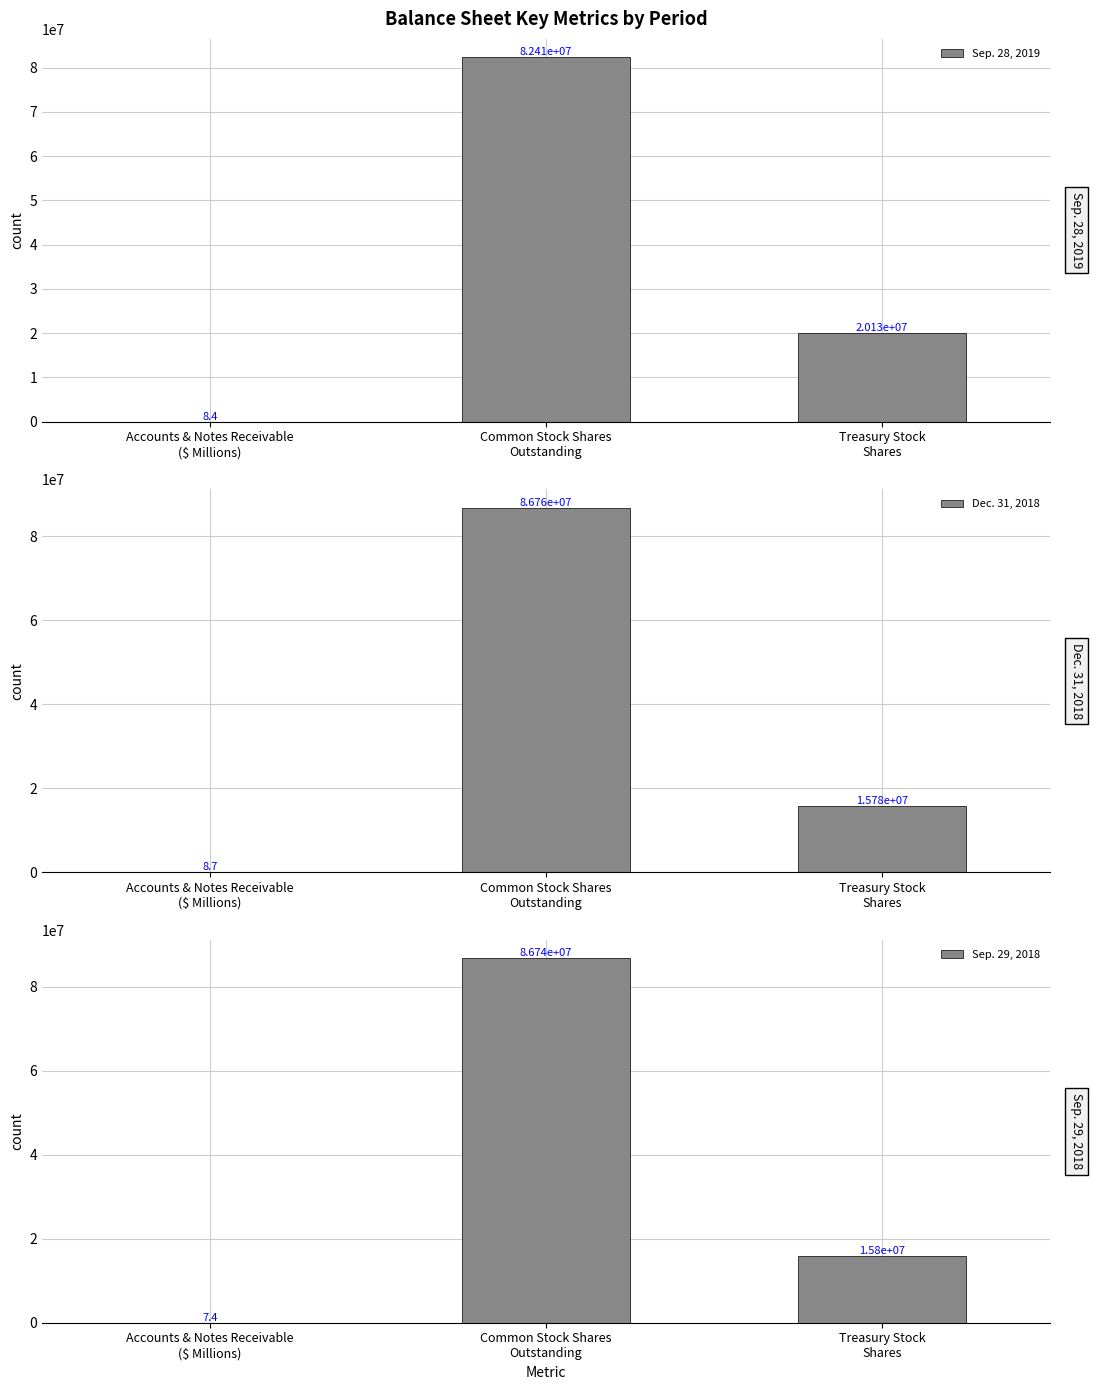

What is the lowest value of the Dec. 31, 2018 series?

8.7